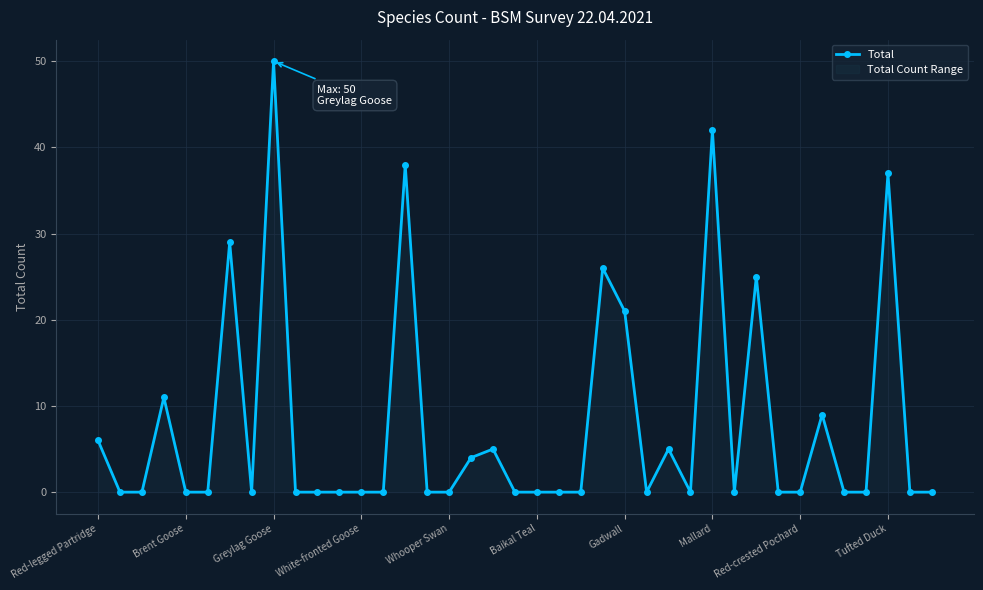

How many interior local peaks (higher than both neighbors) does the data have?

11